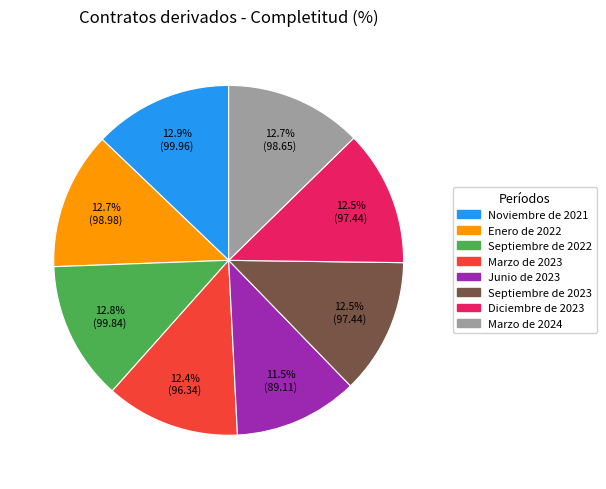

Is Septiembre de 2023 the majority of the pie?

No